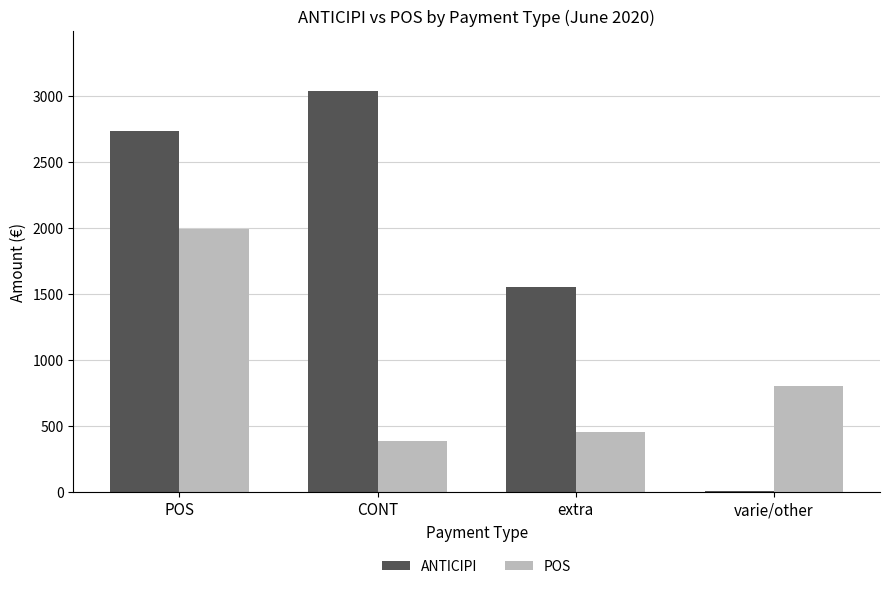

Which series has the widest spread of values?

ANTICIPI